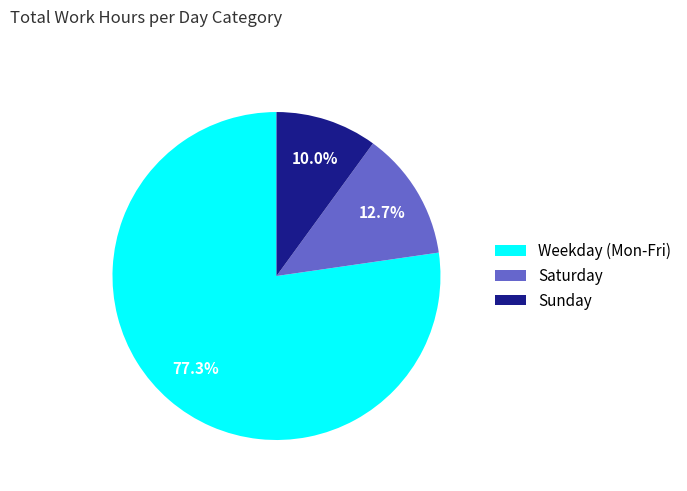

How many segments does this pie chart have?

3